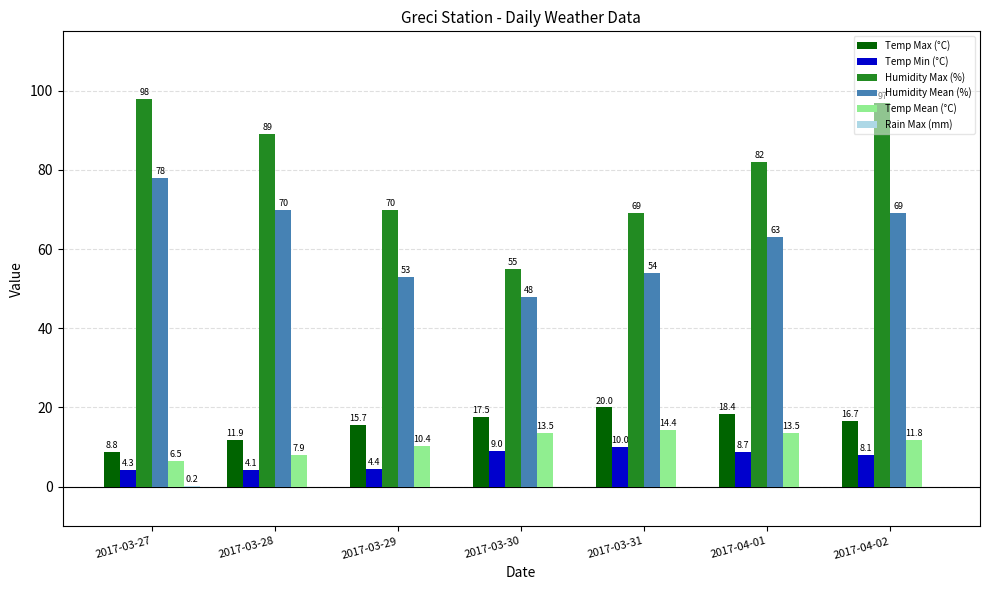

True or false: Temp Mean (°C) has a value of 8.7 at 2017-03-30.

False